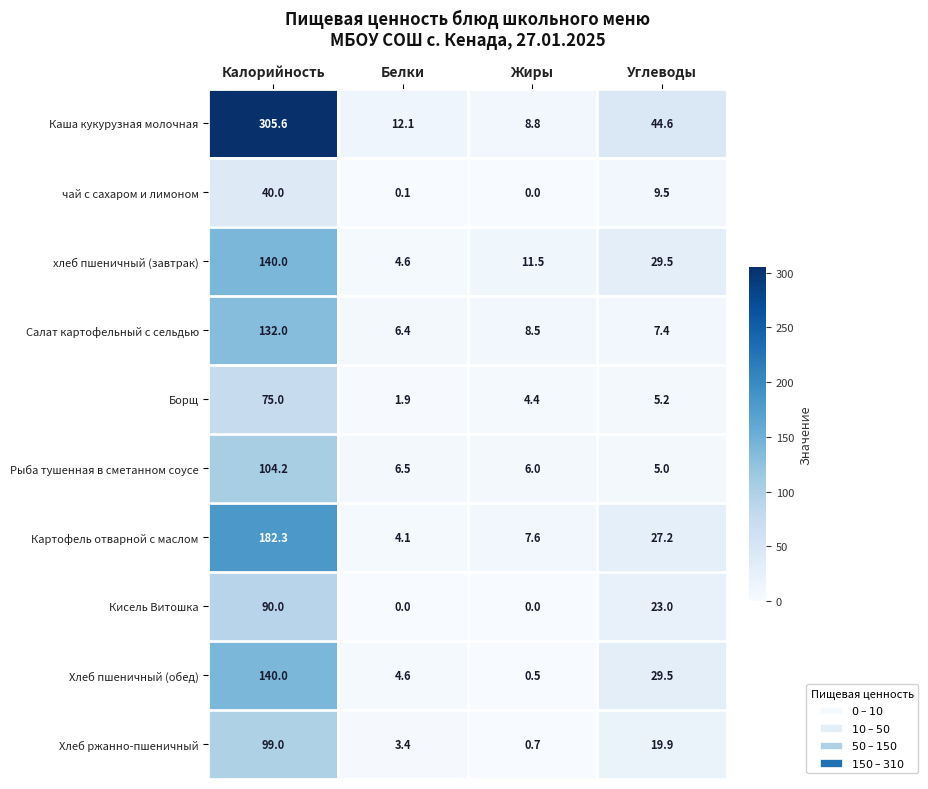

Where does the Борщ series first go above 5?

Калорийность